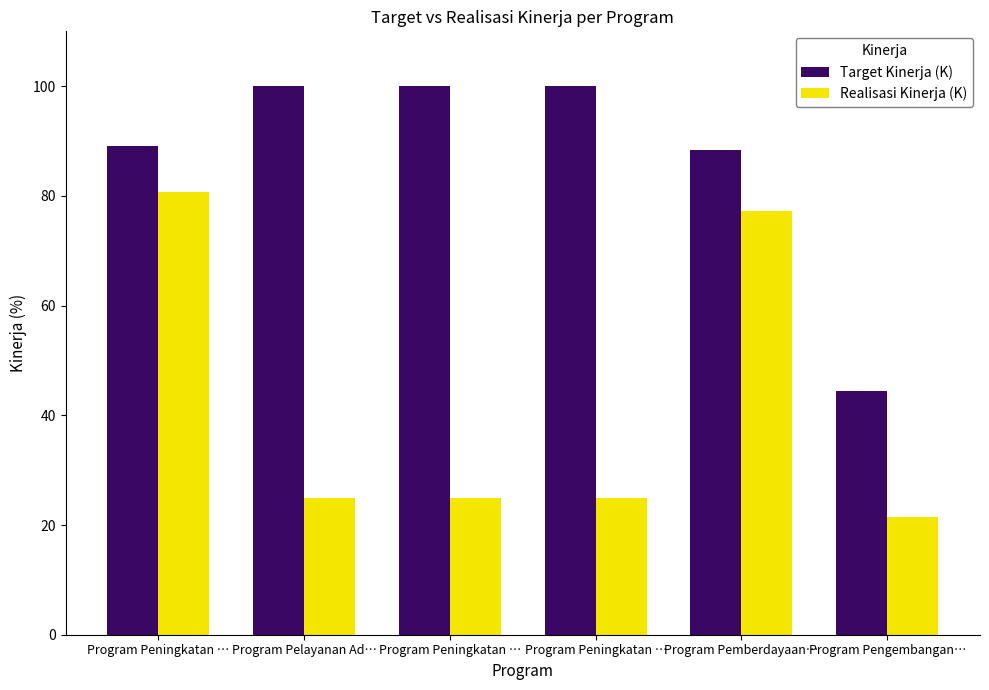

Reading left to right, extract all data points from this chart.

Target Kinerja (K): Program Peningkatan …=89.1	Program Pelayanan Ad…=100.0	Program Peningkatan …=100.0	Program Peningkatan …=100.0	Program Pemberdayaan…=88.4	Program Pengembangan…=44.4
Realisasi Kinerja (K): Program Peningkatan …=80.7	Program Pelayanan Ad…=25.0	Program Peningkatan …=25.0	Program Peningkatan …=25.0	Program Pemberdayaan…=77.3	Program Pengembangan…=21.5